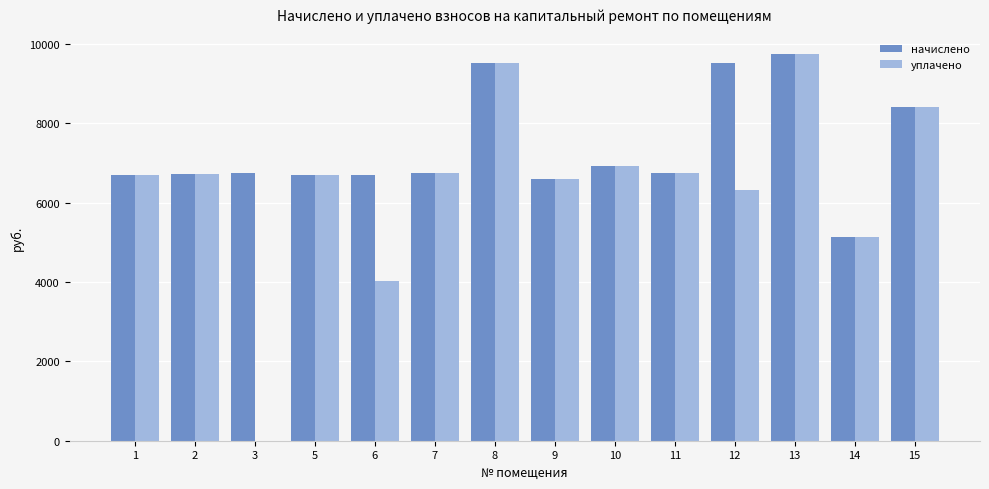

What is the greatest value displayed?

9753.8